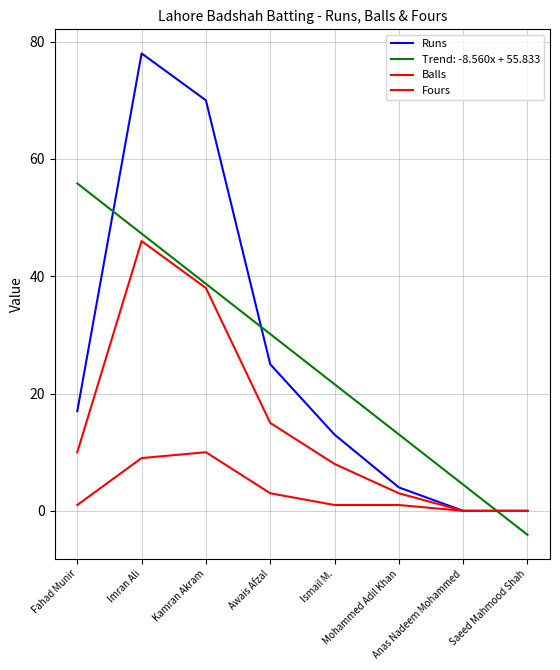

True or false: Runs has more than 1 interior local peaks.

False